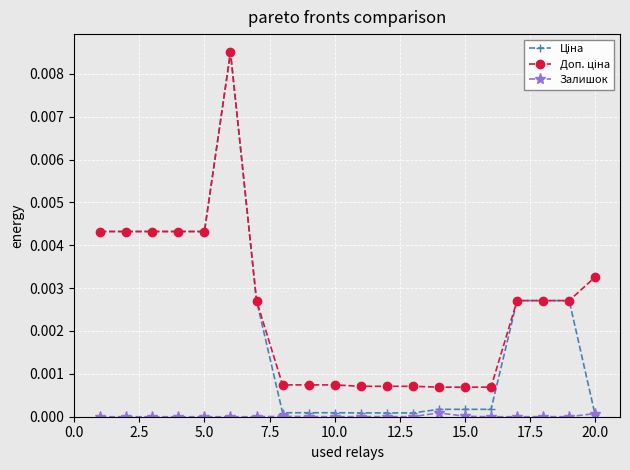

True or false: Залишок has more than 0 interior local peaks.

True